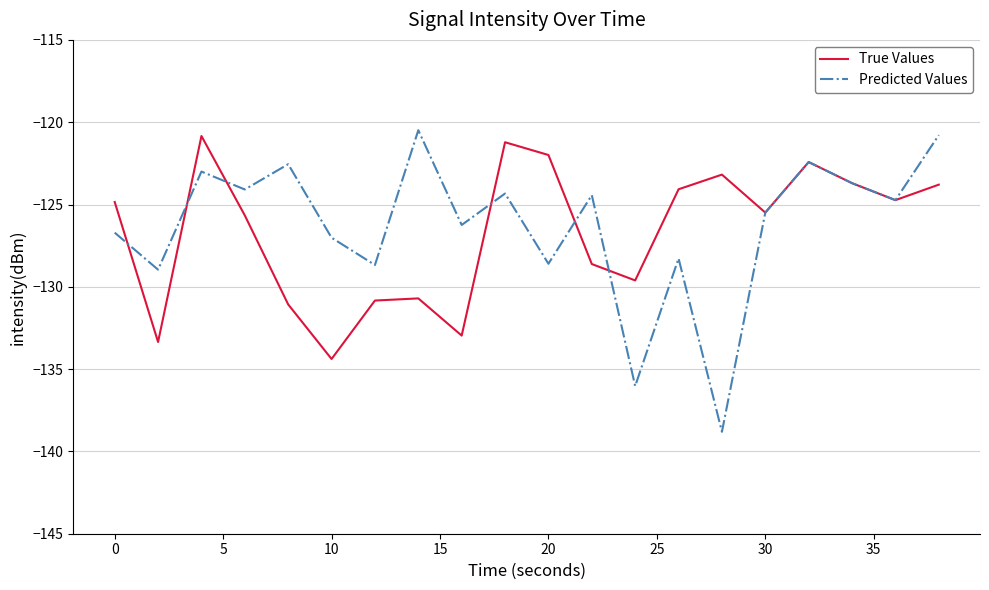

What is the minimum value shown in the chart?

-138.8